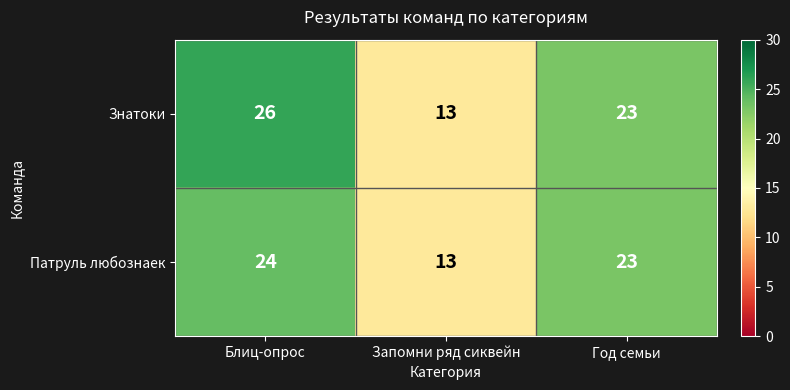

Reading right to left, list all the values displayed in this chart.

Знатоки: 23	13	26
Патруль любознаек: 23	13	24